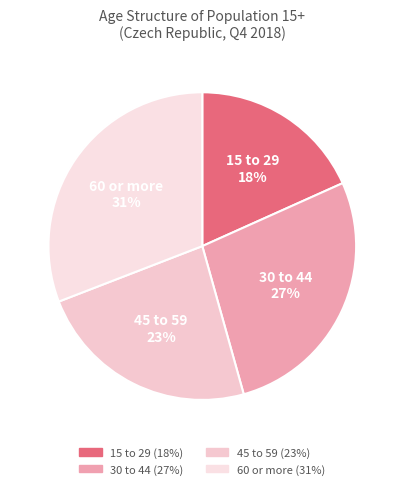

To the nearest percent, what is the difference between the largest and smallest slice percentages?

13%